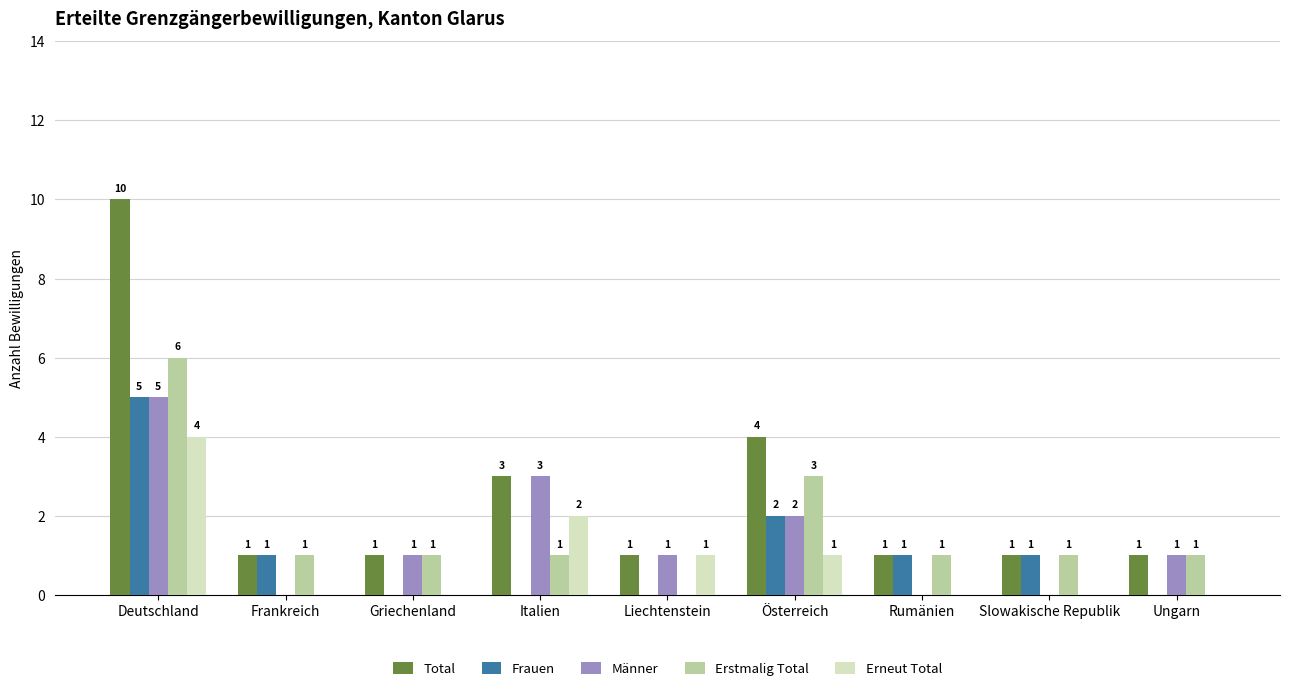

Where is Erstmalig Total nearest to the value 3?

Österreich